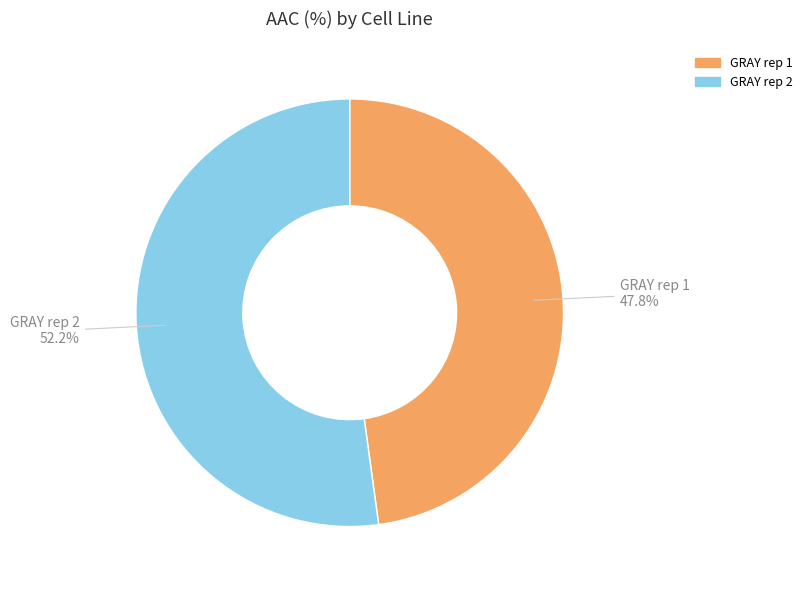

What portion of the pie excludes GRAY rep 2?

47.8%